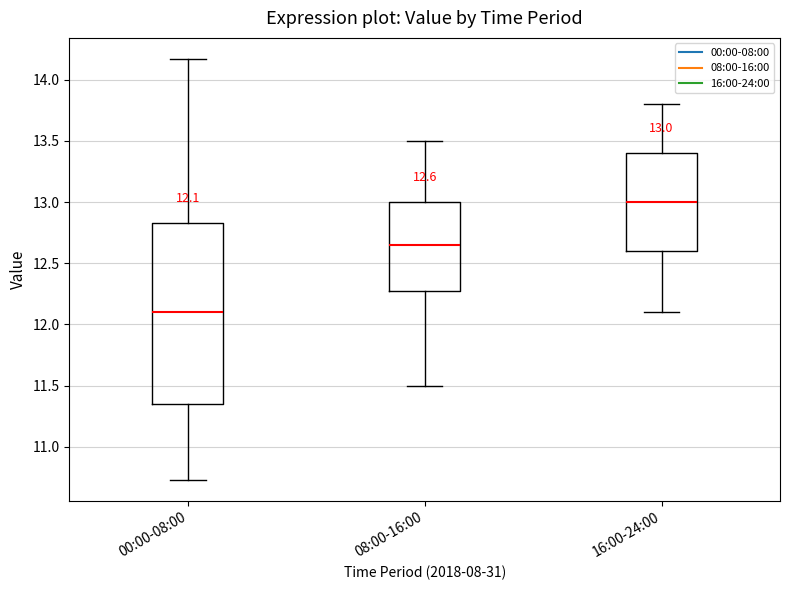

Comparing the boxes themselves (not the whiskers), which one is the tallest?

00:00-08:00